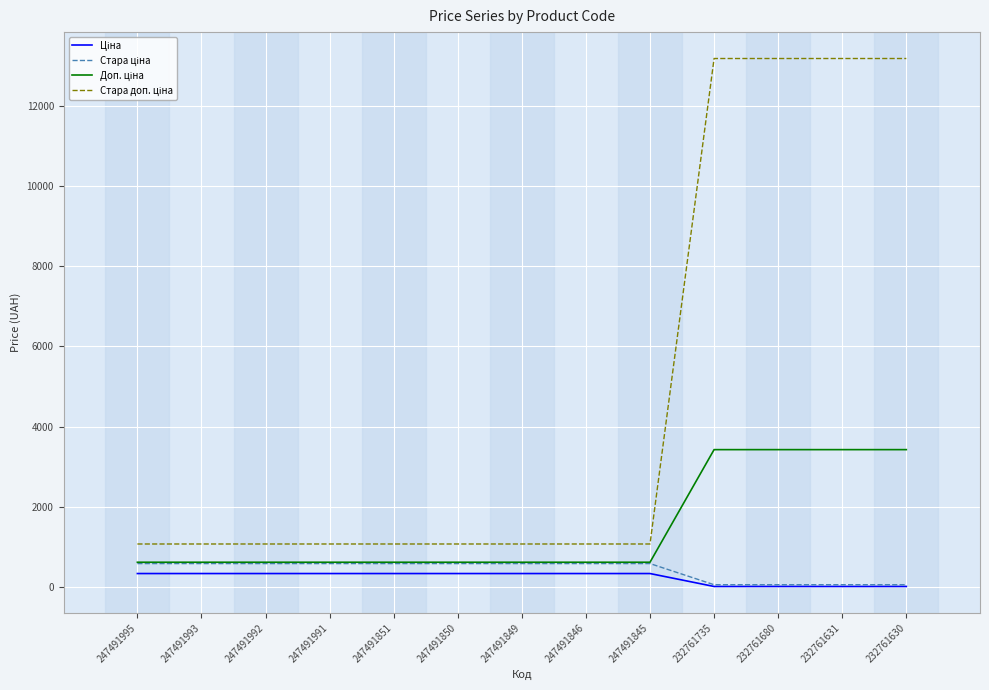

What is the total value across all series at 247491991?

2615.8